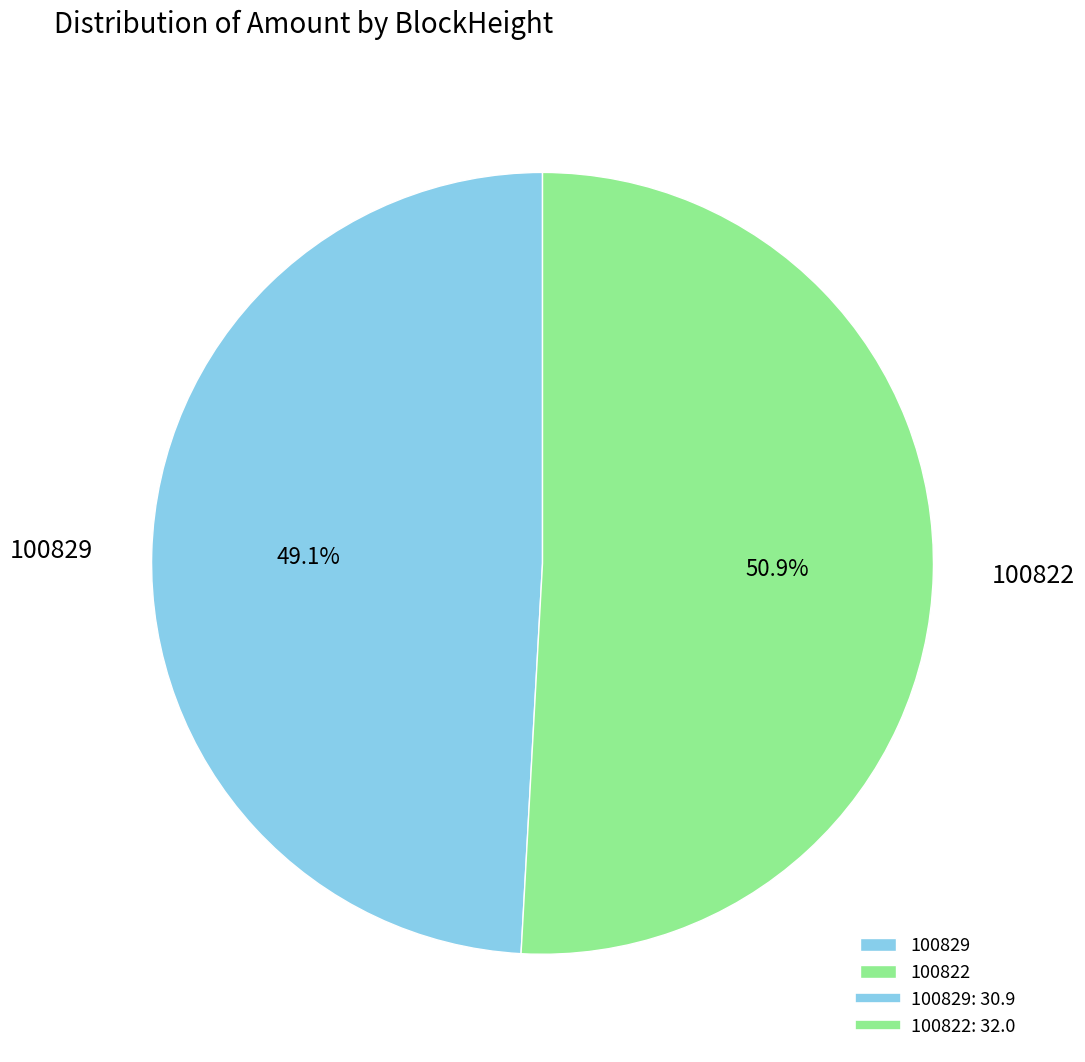

What percentage is NOT represented by 100829?

50.9%